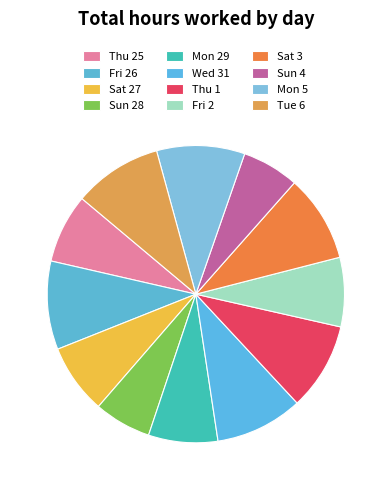

To the nearest percent, what percentage of the pie is Mon 5?

10%